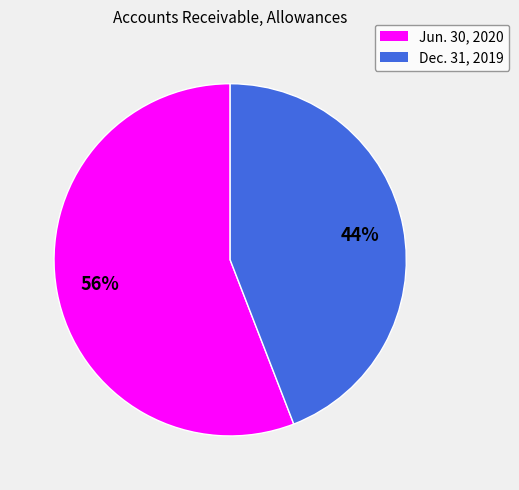

Do Jun. 30, 2020 and Dec. 31, 2019 together represent more than half of the pie?

Yes